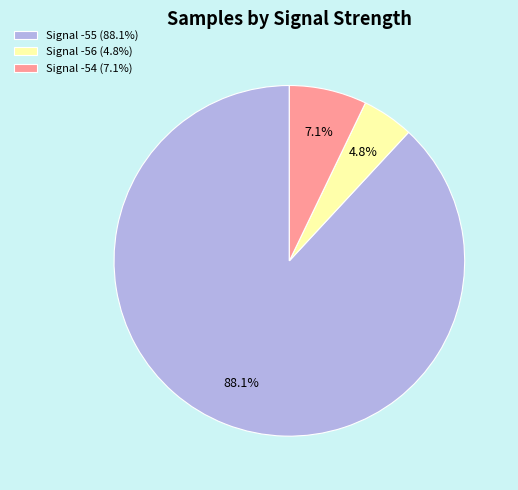

Rank the categories by value from highest to lowest.

Signal -55 (88.1%), Signal -54 (7.1%), Signal -56 (4.8%)